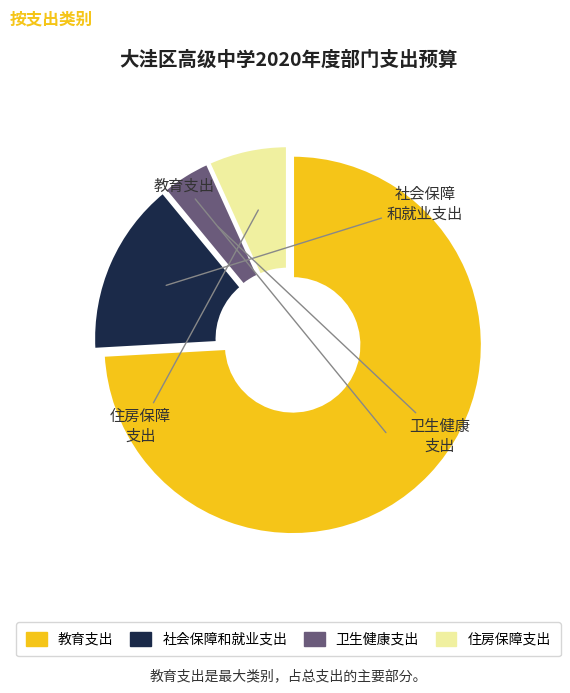

Which category has the smallest portion of the pie?

卫生健康支出